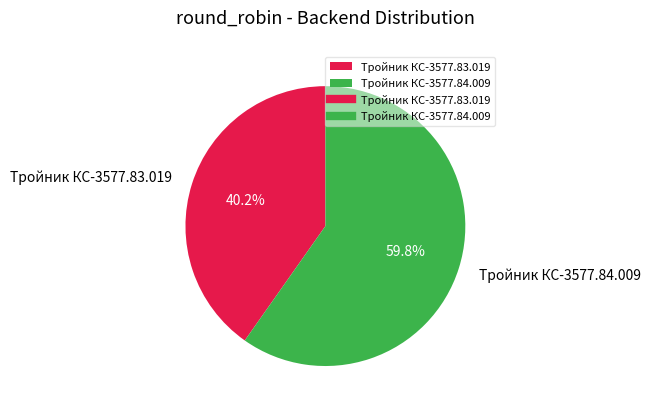

Between Тройник КС-3577.83.019 and Тройник КС-3577.84.009, which is larger?

Тройник КС-3577.84.009